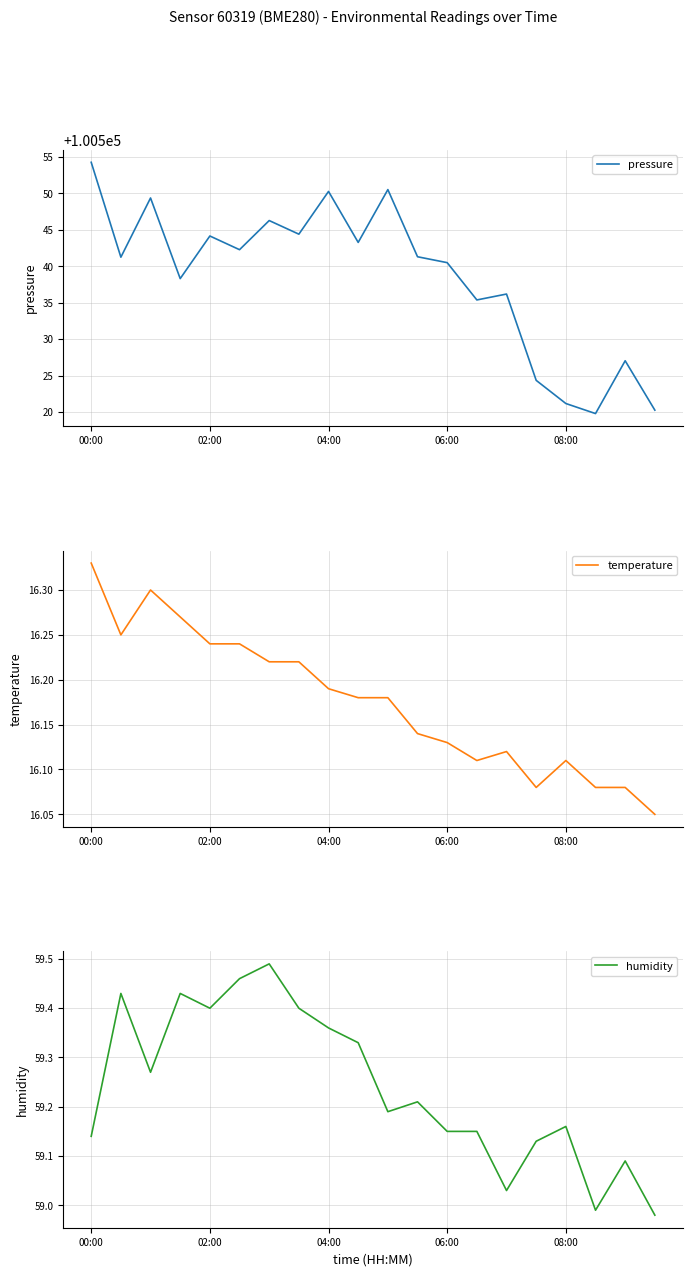

True or false: temperature and humidity intersect in this chart.

False